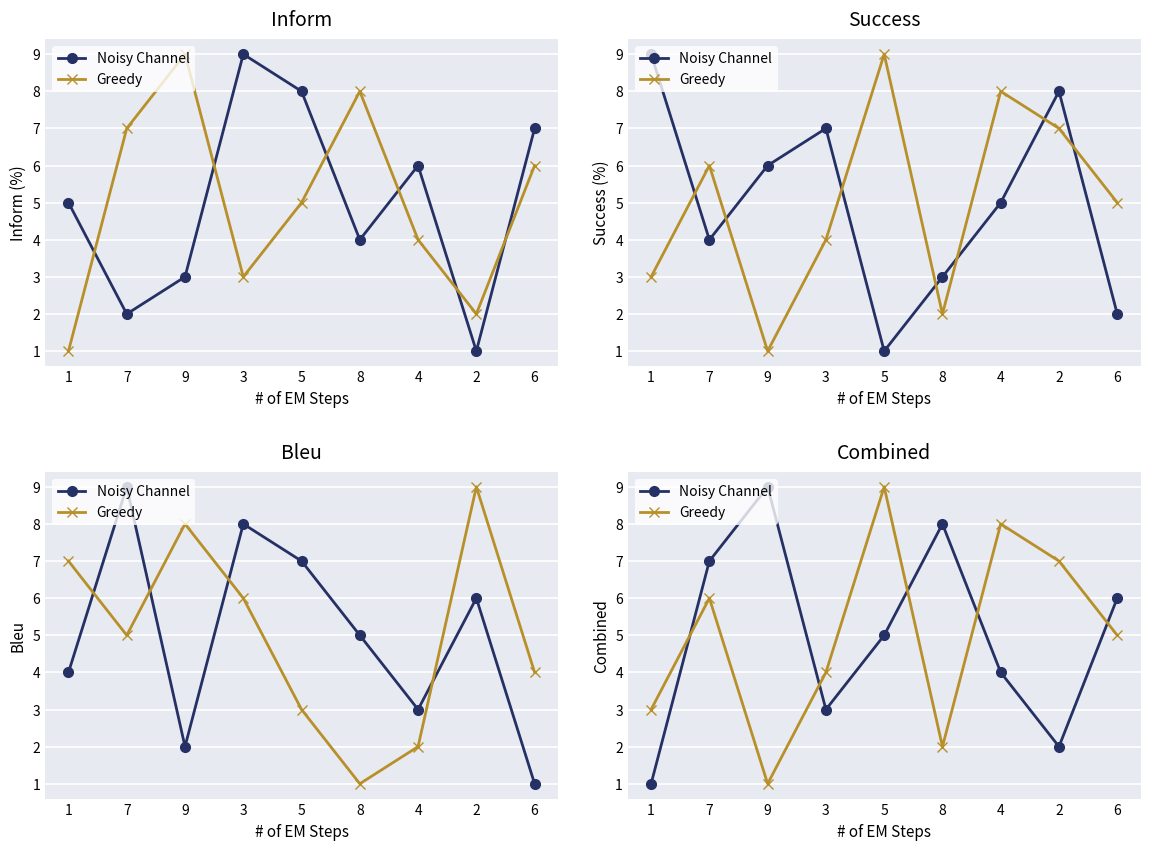

What is the difference between the maximum and minimum values in the Noisy Channel series?

8